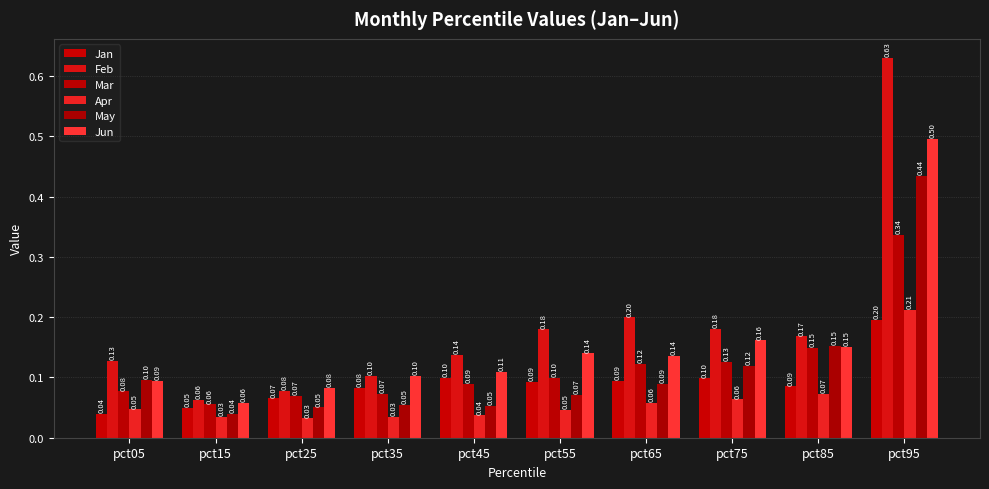

How many distinct data groups are displayed?

6